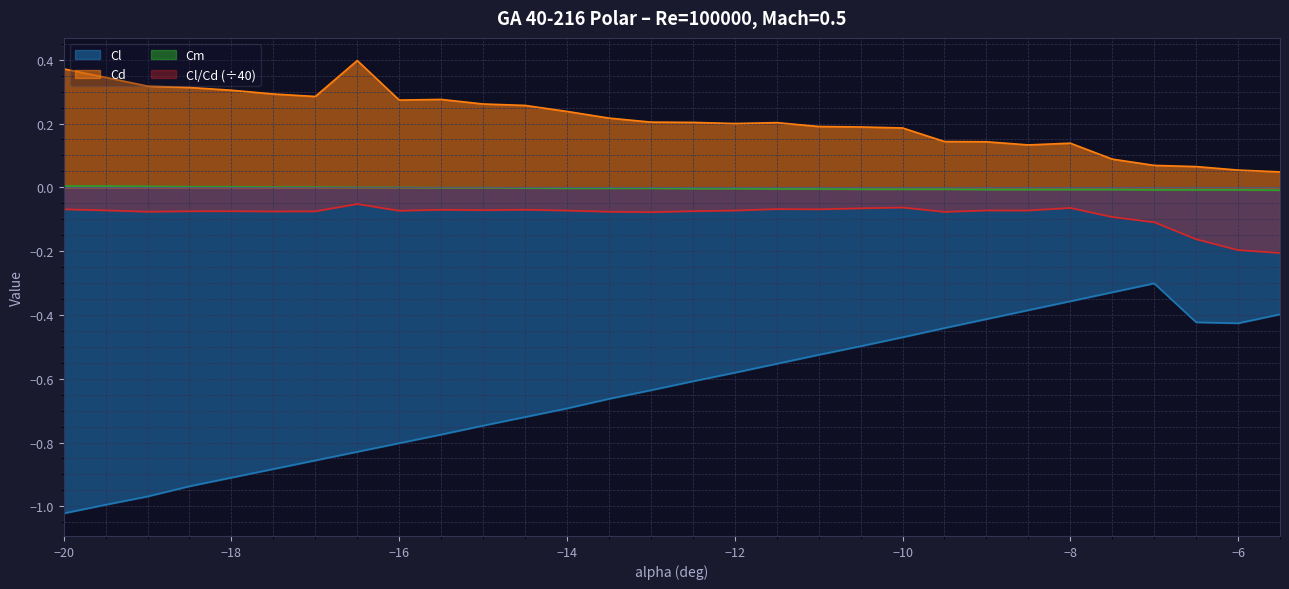

How many interior local valleys does the Cl series have?

1